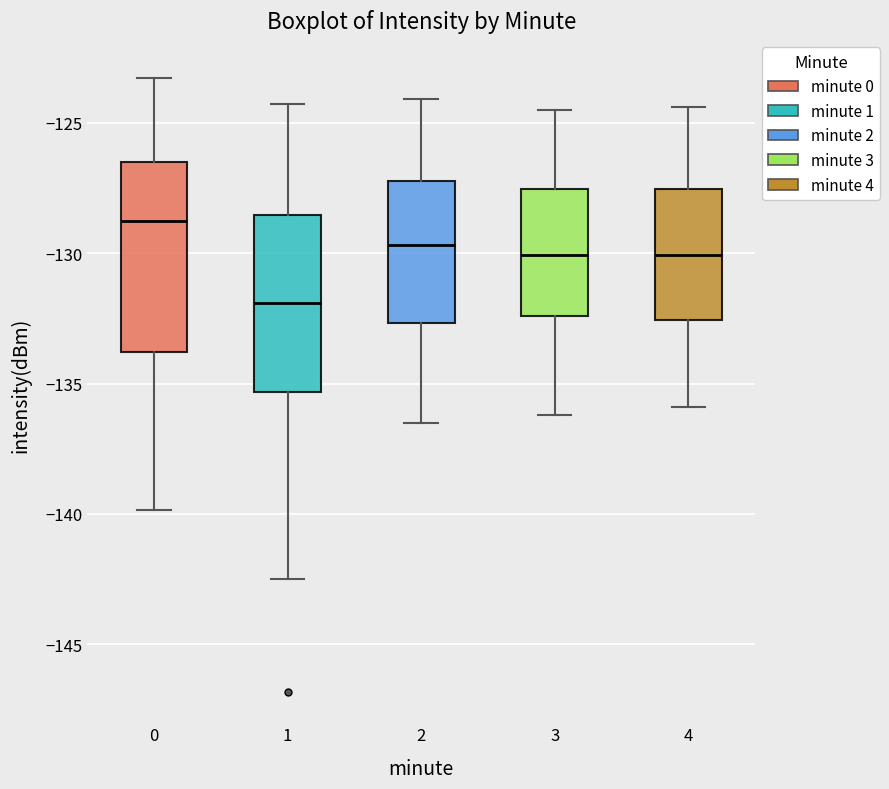

Reading left to right, transcribe this box plot: for each box, give where its median line is, the range the box spans, and where its two whiskers end, as read against the y-axis. The values are not printed on the chart, so give them approximately, as read against the axis.

0: median -129.0, box -134.0 to -126.5, whiskers -140.0 to -123.5
1: median -132.0, box -135.5 to -128.5, whiskers -142.5 to -124.5
2: median -129.5, box -132.5 to -127.0, whiskers -136.5 to -124.0
3: median -130.0, box -132.5 to -127.5, whiskers -136.0 to -124.5
4: median -130.0, box -132.5 to -127.5, whiskers -136.0 to -124.5